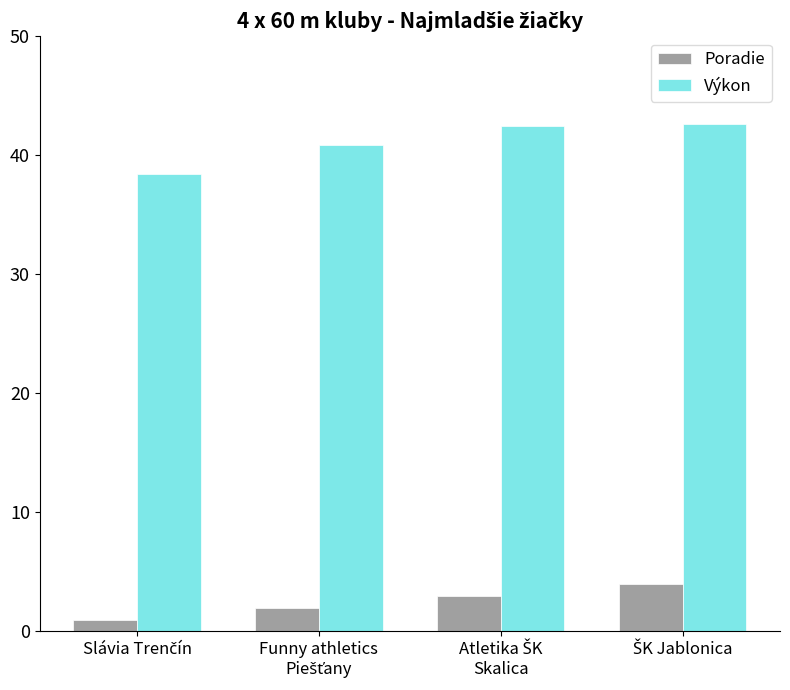

At how many categories does at least one series exceed 27?

4